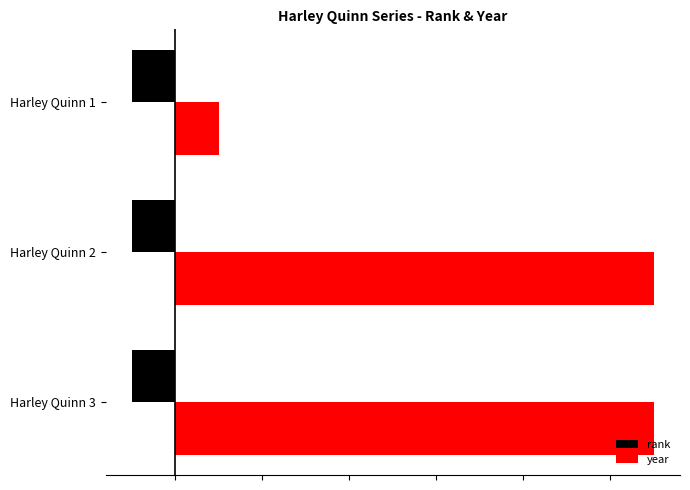

What are all the series names shown in the legend?

rank, year